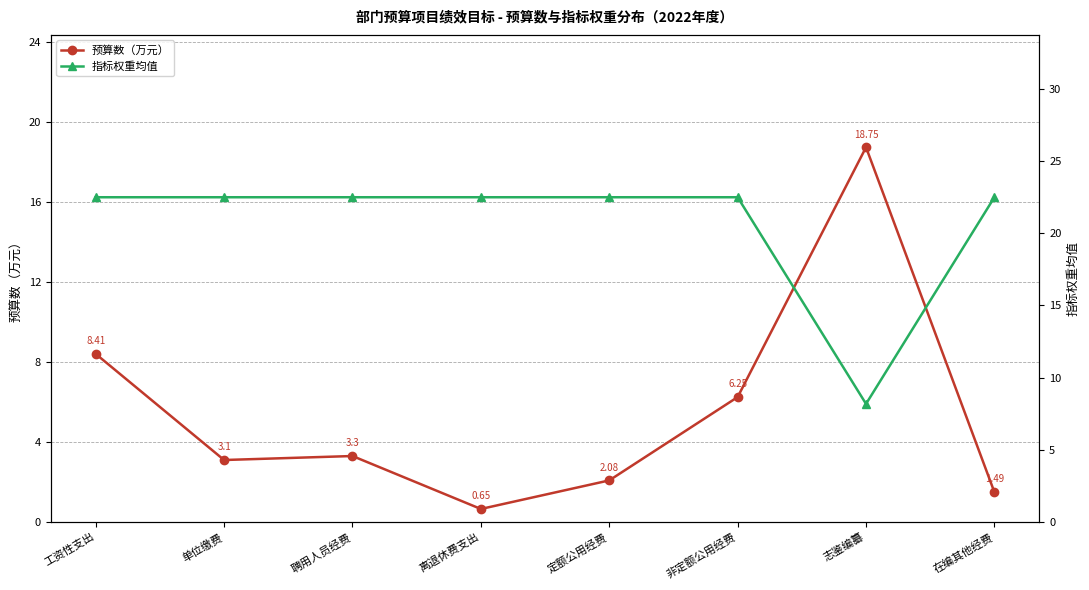

Rank the series at 在编其他经费 from highest to lowest value.

指标权重均值, 预算数（万元）